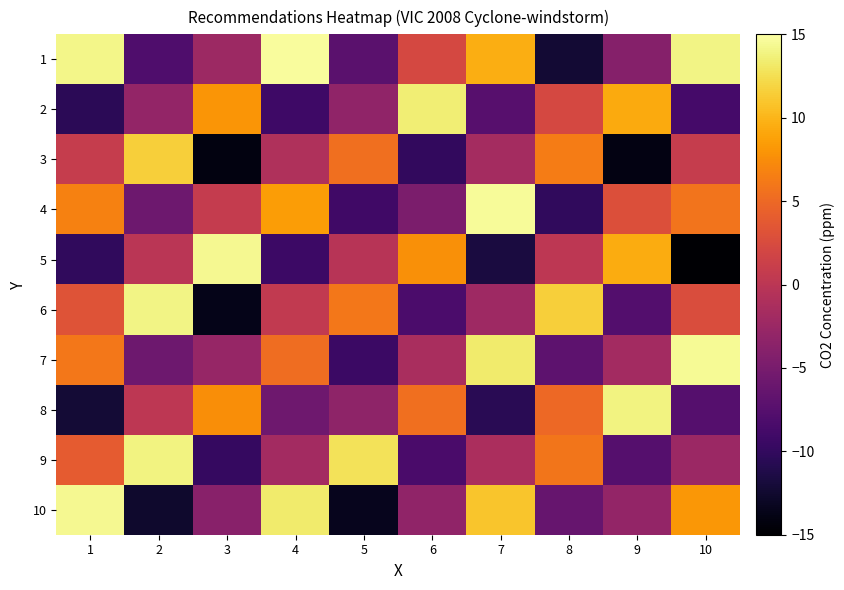

Reading left to right, extract all data points from this chart.

1: 1=14.1	2=-8.0	3=-2.3	4=14.7	5=-7.2	6=2.2	7=9.5	8=-12.3	9=-4.0	10=14.0
2: 1=-10.4	2=-3.0	3=8.1	4=-9.2	5=-3.2	6=13.6	7=-7.4	8=2.2	9=9.3	10=-8.7
3: 1=0.8	2=11.5	3=-14.2	4=-0.8	5=5.4	6=-10.1	7=-1.7	8=6.4	9=-14.0	10=0.9
4: 1=6.7	2=-5.7	3=0.8	4=8.5	5=-9.1	6=-4.8	7=14.6	8=-10.2	9=2.8	10=5.8
5: 1=-10.1	2=-0.1	3=14.4	4=-9.3	5=-0.3	6=7.7	7=-11.7	8=0.2	9=9.4	10=-14.8
6: 1=3.3	2=14.0	3=-13.6	4=0.5	5=6.1	6=-8.3	7=-2.2	8=11.6	9=-7.7	10=2.7
7: 1=6.1	2=-5.8	3=-2.7	4=5.4	5=-9.5	6=-1.3	7=13.3	8=-6.9	9=-1.8	10=14.5
8: 1=-12.1	2=0.2	3=7.6	4=-5.6	5=-3.4	6=5.4	7=-10.6	8=4.9	9=13.9	10=-7.5
9: 1=3.9	2=13.9	3=-9.8	4=-1.8	5=12.7	6=-8.4	7=-1.3	8=5.9	9=-7.5	10=-2.4
10: 1=14.4	2=-12.6	3=-3.8	4=13.3	5=-13.5	6=-3.2	7=11.0	8=-6.3	9=-3.0	10=8.1